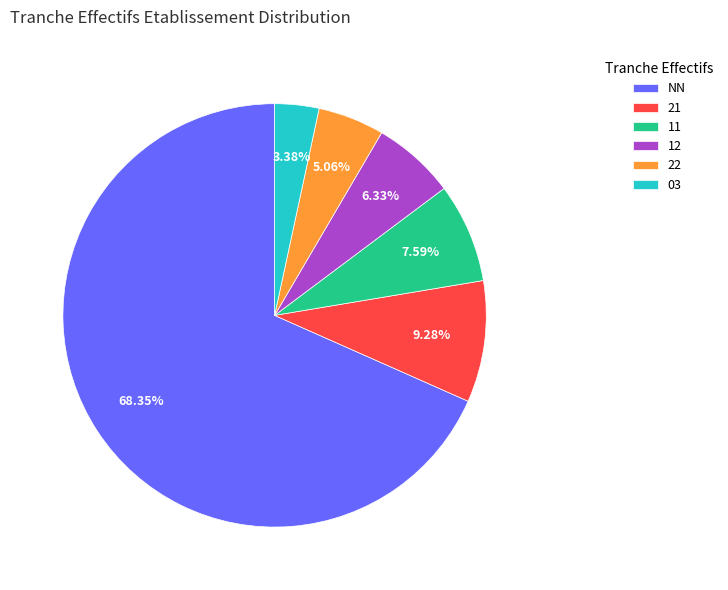

How many slices are in this pie chart?

6